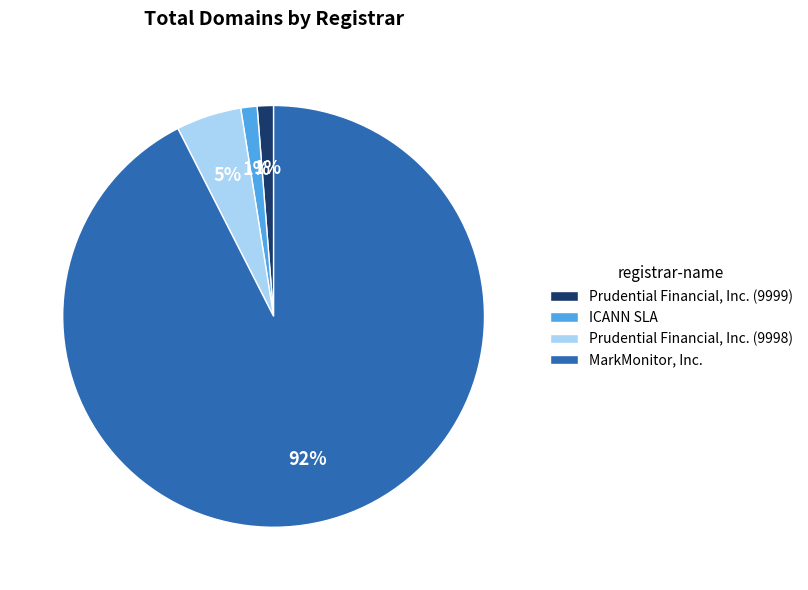

Is there a majority slice in this chart?

Yes